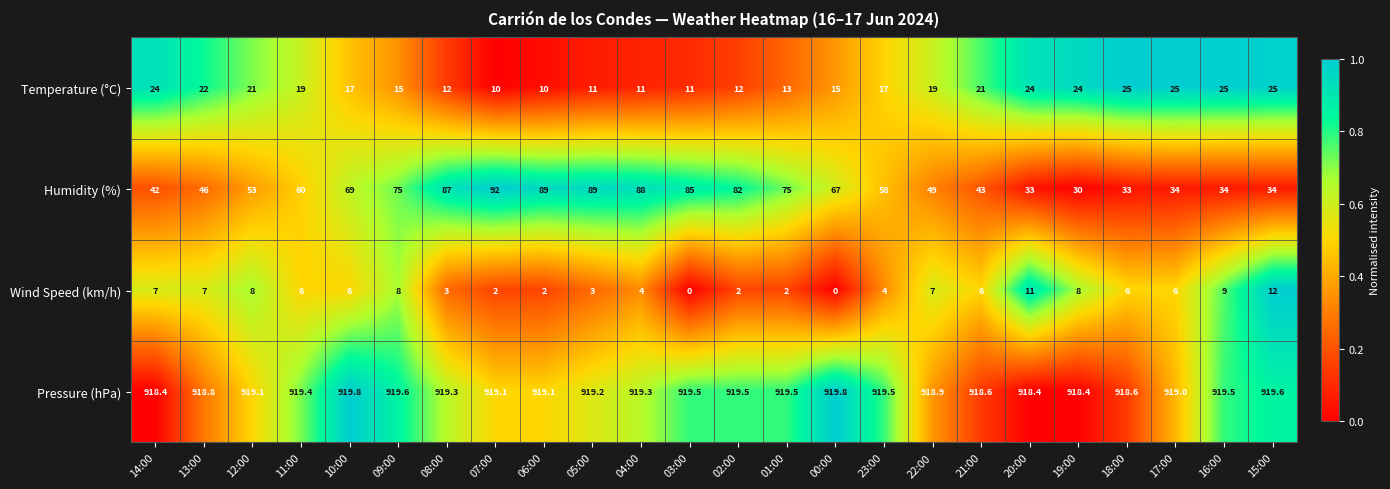

Count the number of data series in this chart.

4